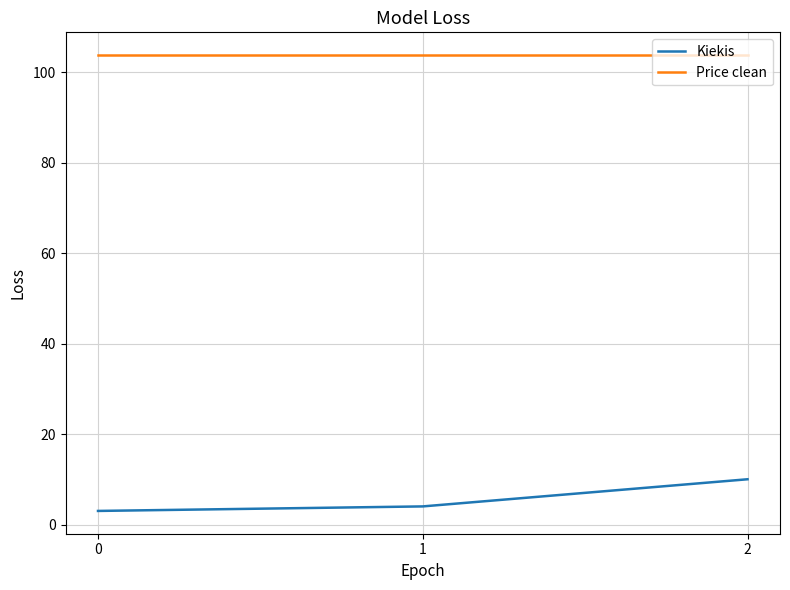

Is the value of Price clean at 0 greater than the value of Kiekis at 1?

Yes